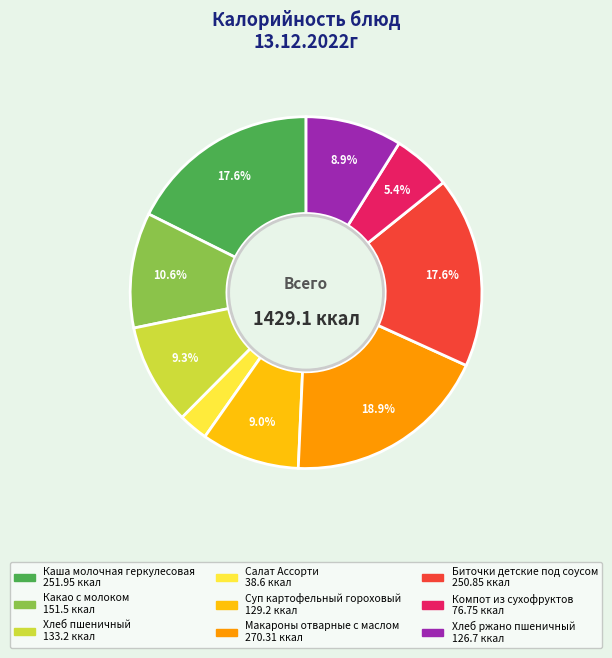

True or false: Хлеб ржано пшеничный accounts for 1% of the total.

False